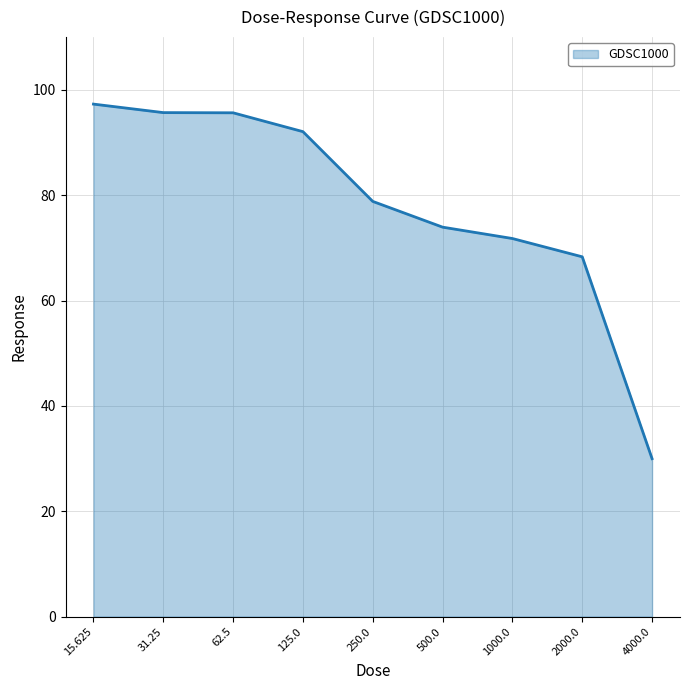

The value at 250.0 is 51.7. True or false?

False